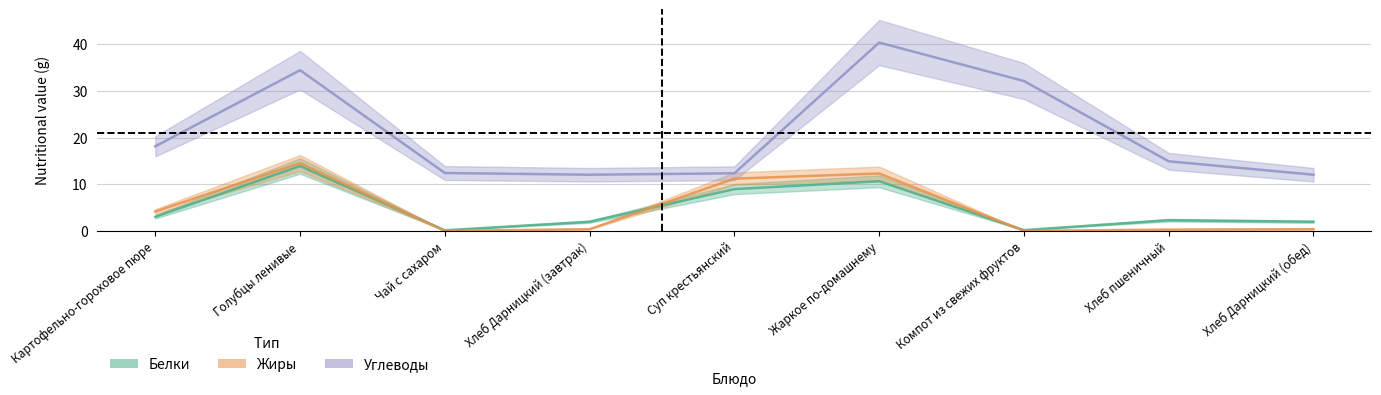

How many data points does each series have?

9